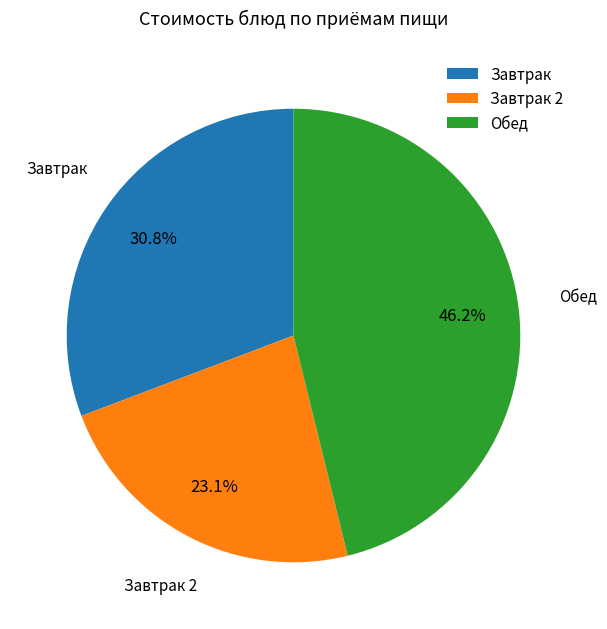

Approximately how many times larger is the value at Завтрак compared to Завтрак 2?

1.3